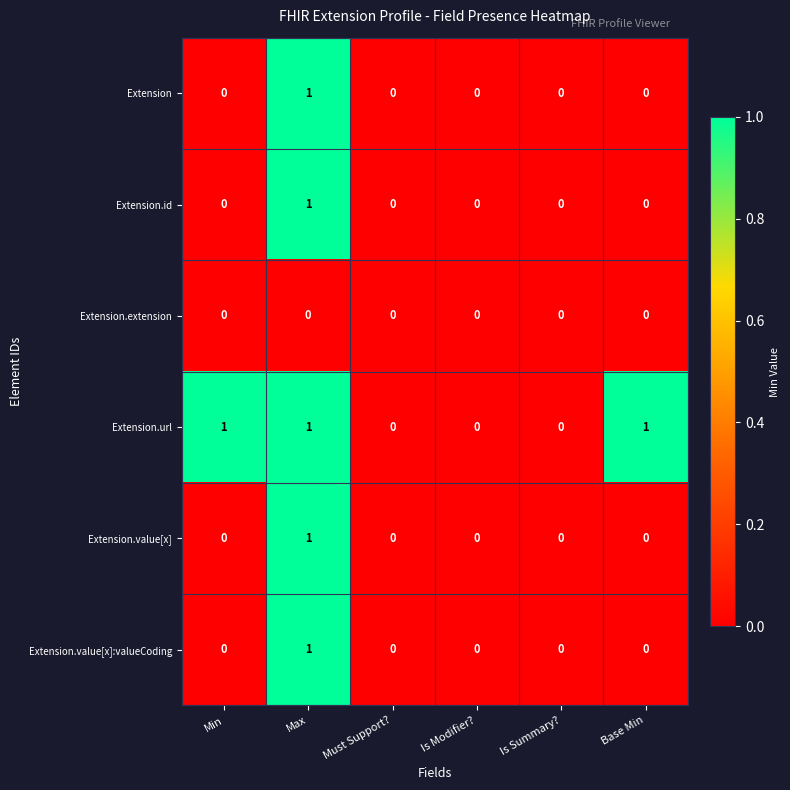

Is it true that Extension.id equals 1 at Max?

True